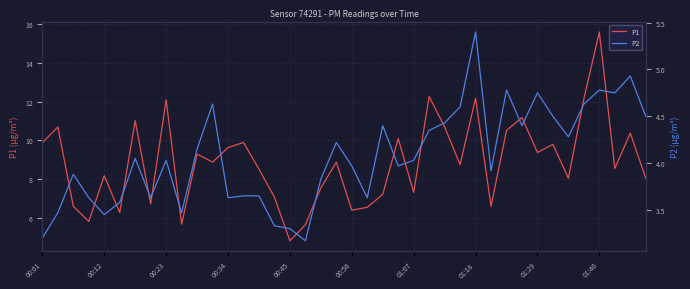

The value of P1 at 00:56 is 6.4. True or false?

True